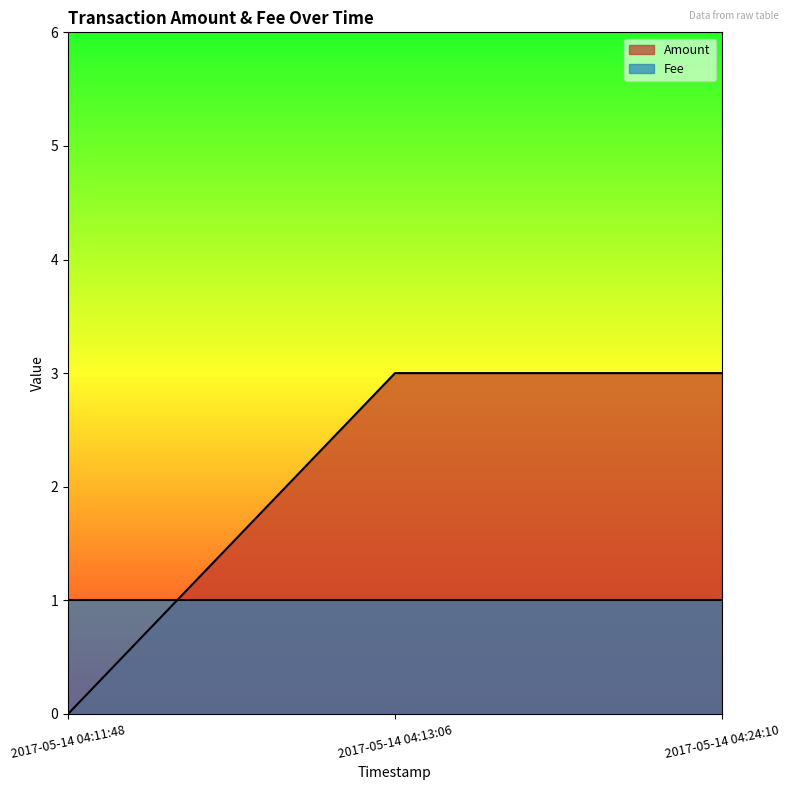

How many series are shown in this chart?

2